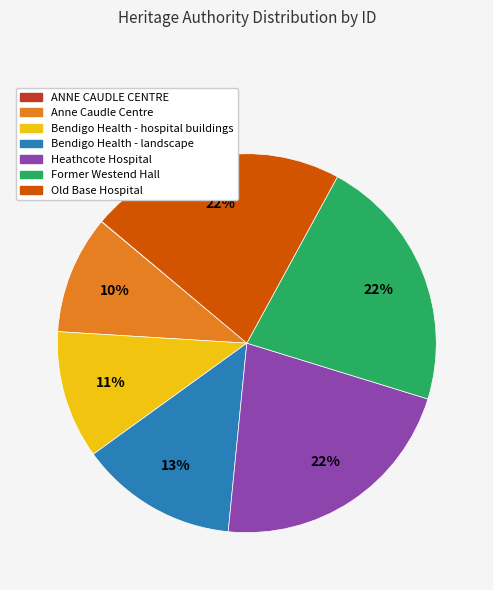

The Heathcote Hospital slice represents 8% of the pie. True or false?

False